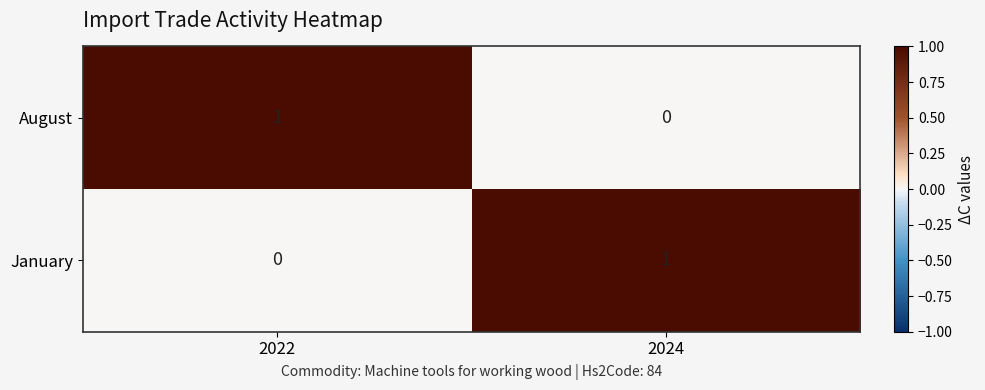

Reading right to left, list all the values displayed in this chart.

August: 2024=0	2022=1
January: 2024=1	2022=0